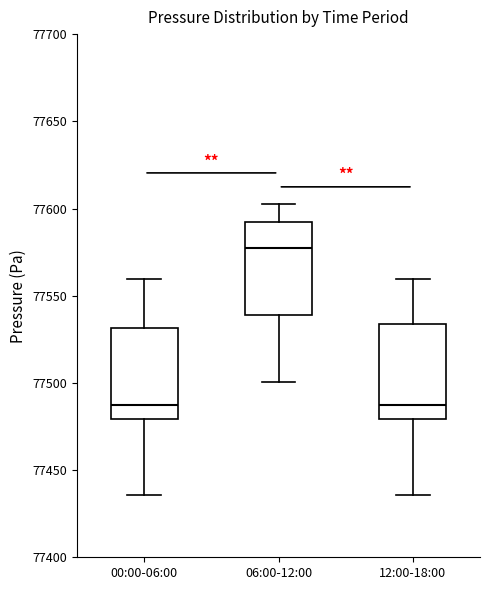

Reading left to right, read every box against the y-axis: the position of its median line, the range the box covers, and the ends of its whiskers. The values are not printed on the chart, so give them approximately, as read against the axis.

00:00-06:00: median 77490, box 77480 to 77530, whiskers 77435 to 77560
06:00-12:00: median 77575, box 77540 to 77590, whiskers 77500 to 77600
12:00-18:00: median 77490, box 77480 to 77535, whiskers 77435 to 77560